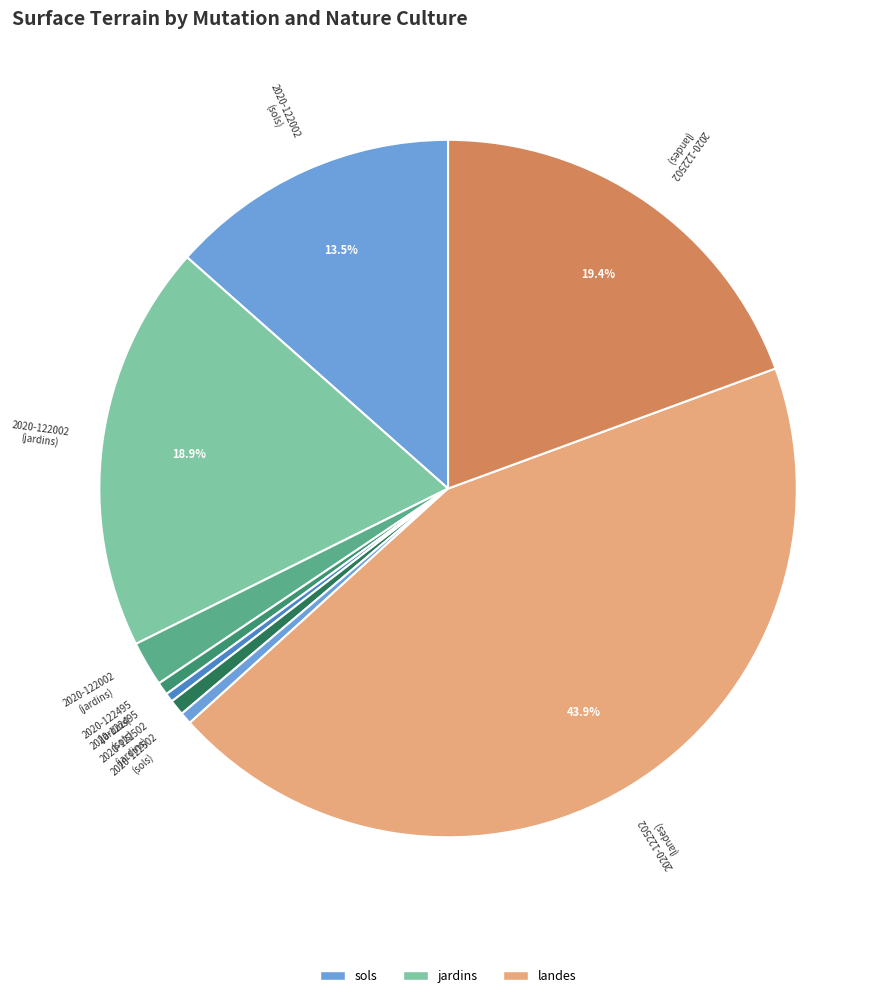

To the nearest percent, what is the average slice percentage?

11%